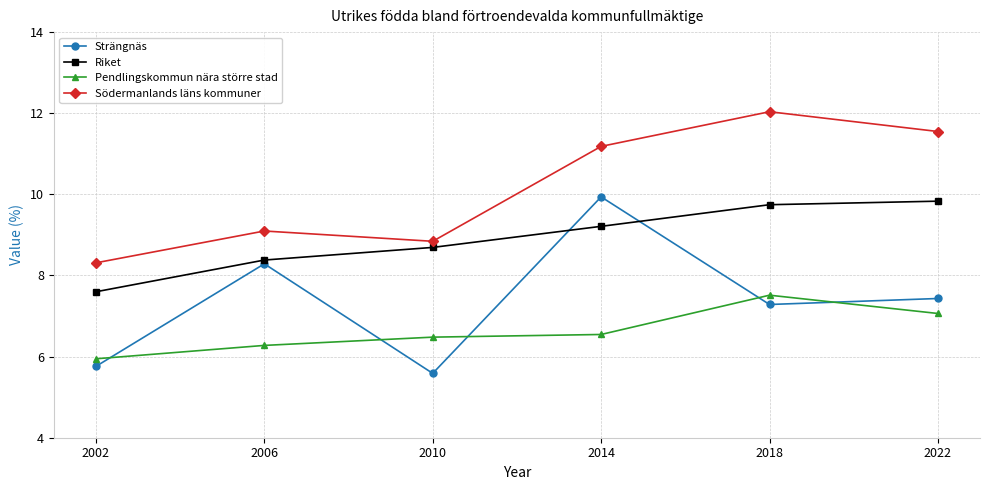

Reading left to right, extract all data points from this chart.

Strängnäs: 5.8	8.3	5.6	9.9	7.3	7.4
Riket: 7.6	8.4	8.7	9.2	9.7	9.8
Pendlingskommun nära större stad: 5.9	6.3	6.5	6.5	7.5	7.1
Södermanlands läns kommuner: 8.3	9.1	8.8	11.2	12.0	11.5